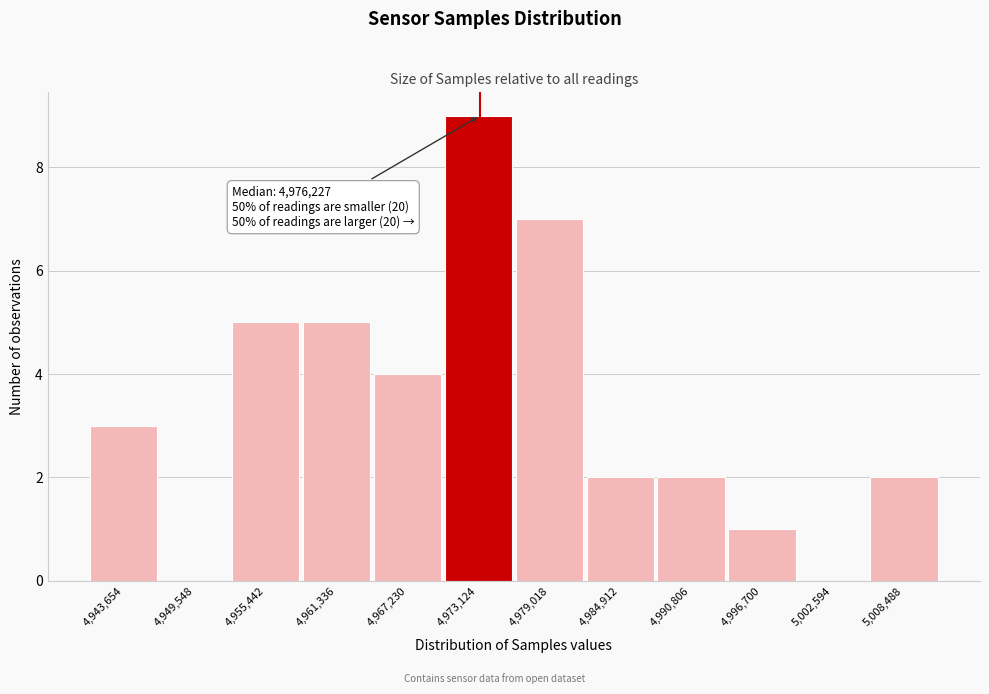

Reading left to right, list all the values displayed in this chart.

4,943,654=3	4,949,548=0	4,955,442=5	4,961,336=5	4,967,230=4	4,973,124=9	4,979,018=7	4,984,912=2	4,990,806=2	4,996,700=1	5,002,594=0	5,008,488=2